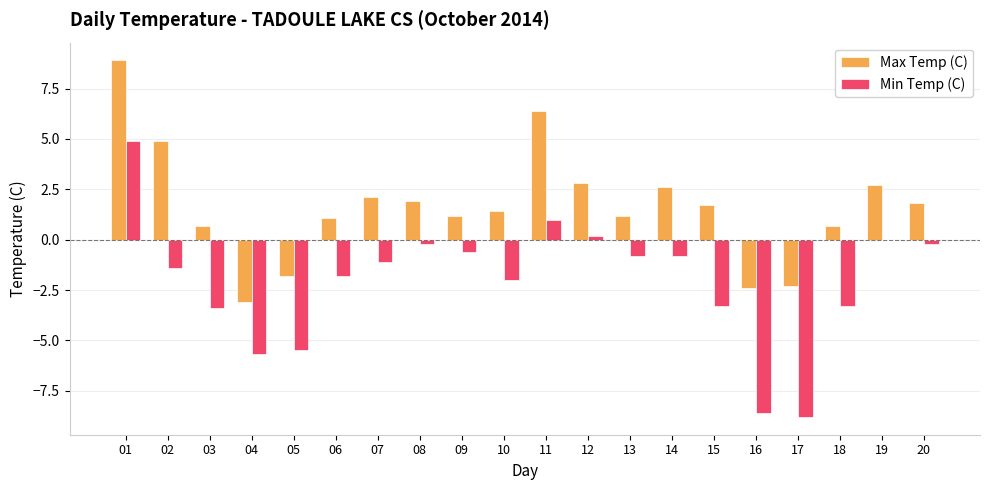

Reading left to right, transcribe all the data shown in this chart.

Max Temp (C): 01=8.9	02=4.9	03=0.7	04=-3.1	05=-1.8	06=1.1	07=2.1	08=1.9	09=1.2	10=1.4	11=6.4	12=2.8	13=1.2	14=2.6	15=1.7	16=-2.4	17=-2.3	18=0.7	19=2.7	20=1.8
Min Temp (C): 01=4.9	02=-1.4	03=-3.4	04=-5.7	05=-5.5	06=-1.8	07=-1.1	08=-0.2	09=-0.6	10=-2.0	11=1.0	12=0.2	13=-0.8	14=-0.8	15=-3.3	16=-8.6	17=-8.8	18=-3.3	19=0.0	20=-0.2